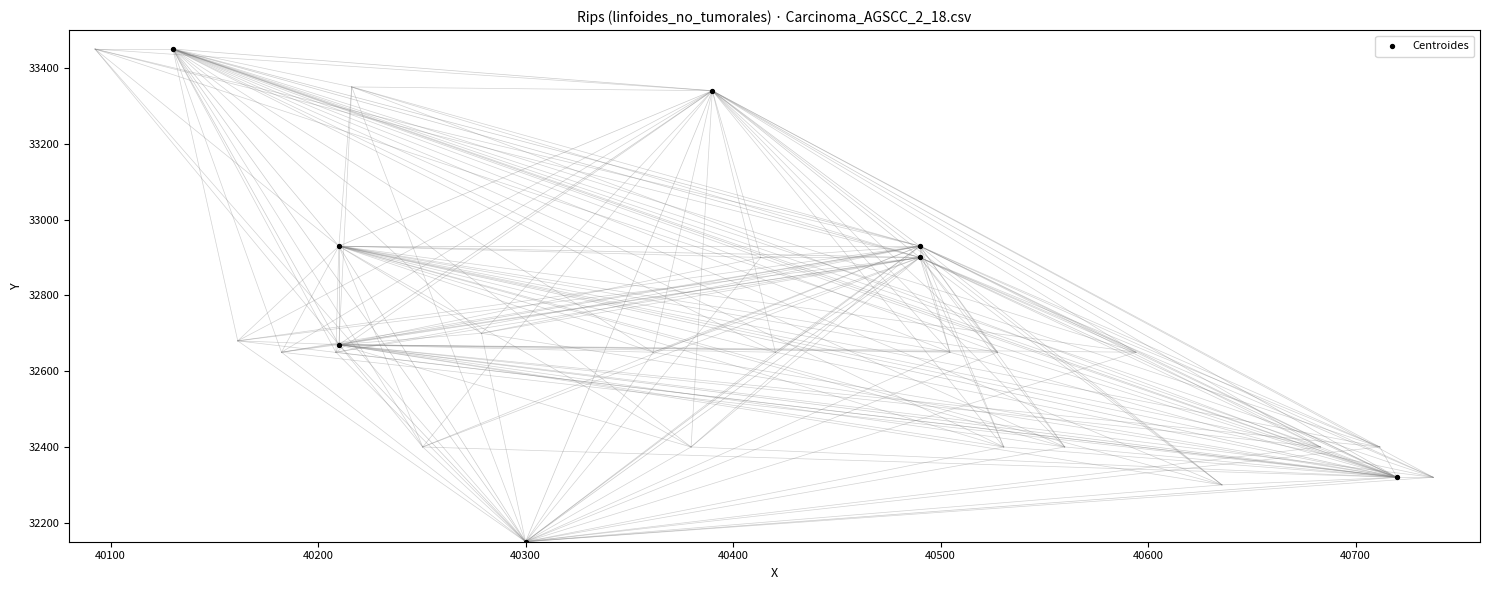

What Y value in the scatter plot is closest to 32800?

32900